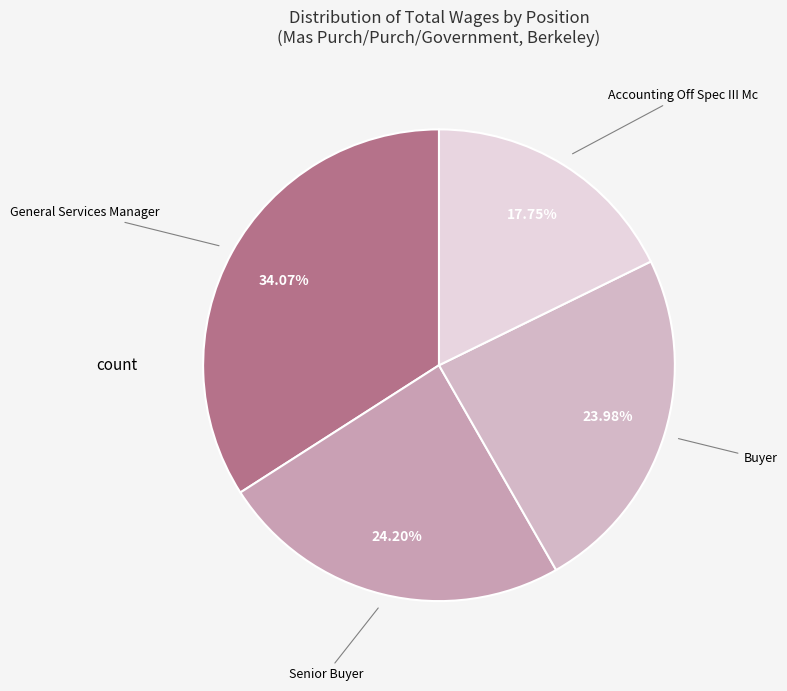

Which category has the smallest portion of the pie?

Accounting Off Spec III Mc